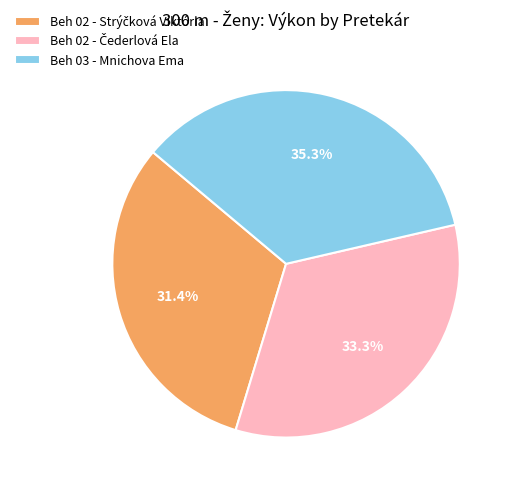

Is Beh 03 - Mnichova Ema the majority of the pie?

No